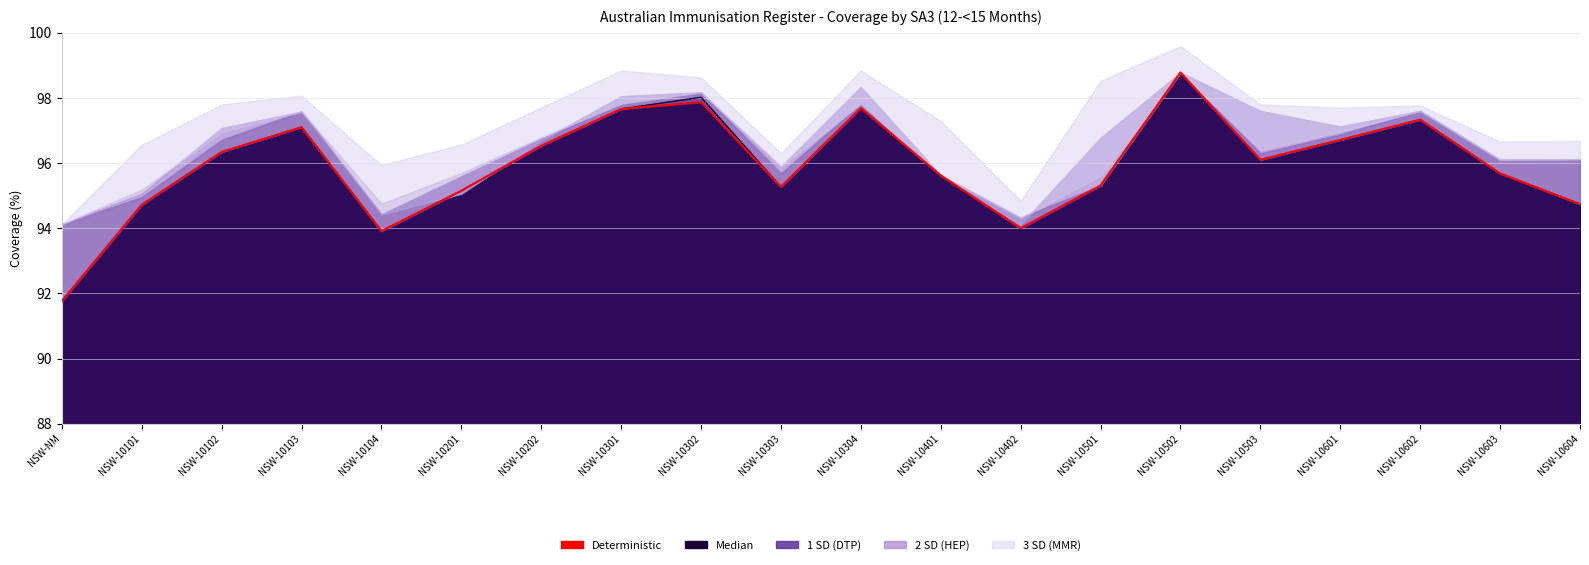

Where is Deterministic nearest to the value 95?

NSW-10201